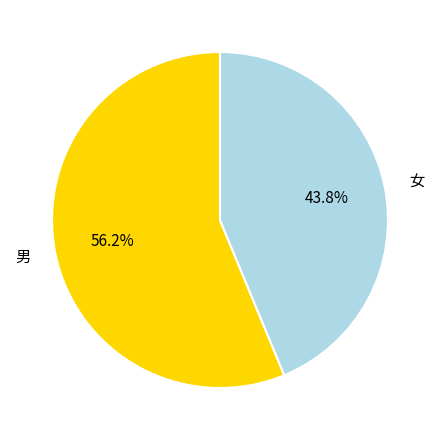

What percentage do 女 and 男 together represent?

100.0%